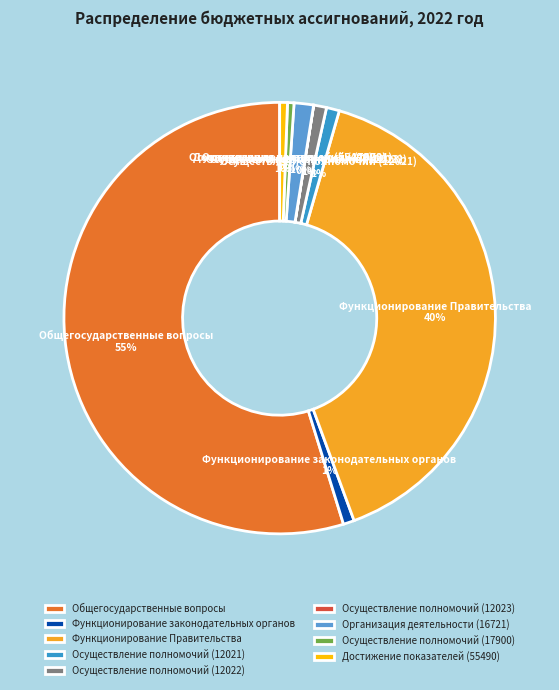

To the nearest percent, what is the combined percentage of Осуществление полномочий (12021) and Функционирование Правительства?

41%